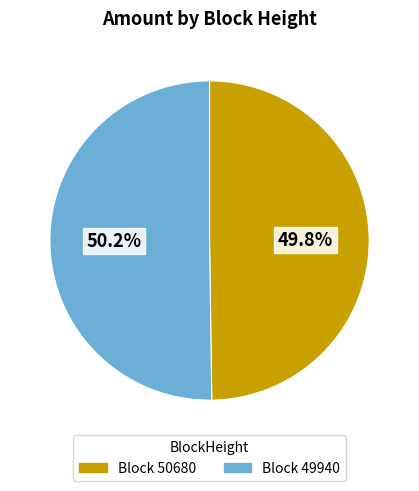

Is there any slice that represents more than half of the pie?

Yes